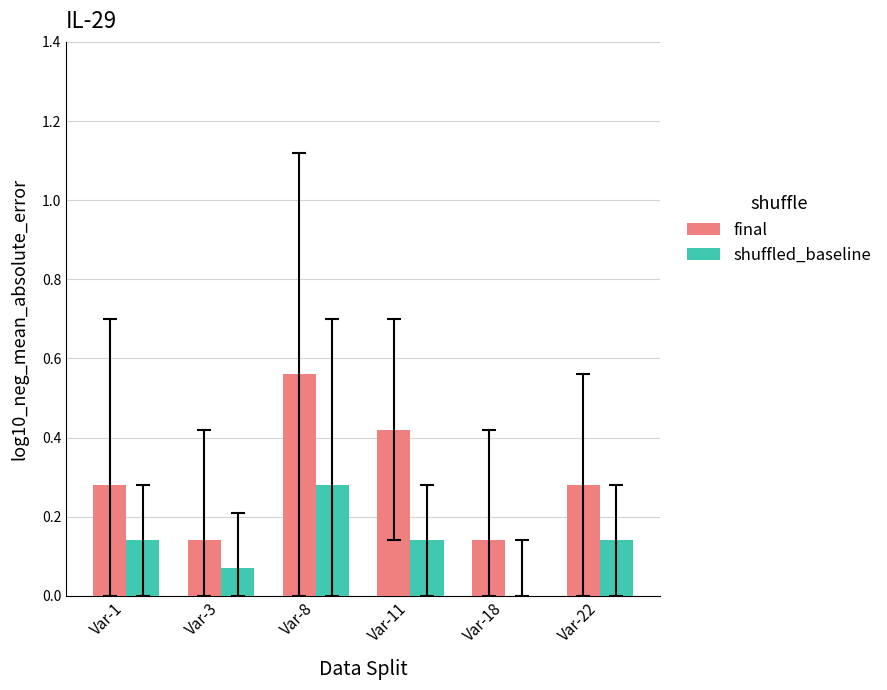

What is the sum of all shuffled_baseline values?

0.8